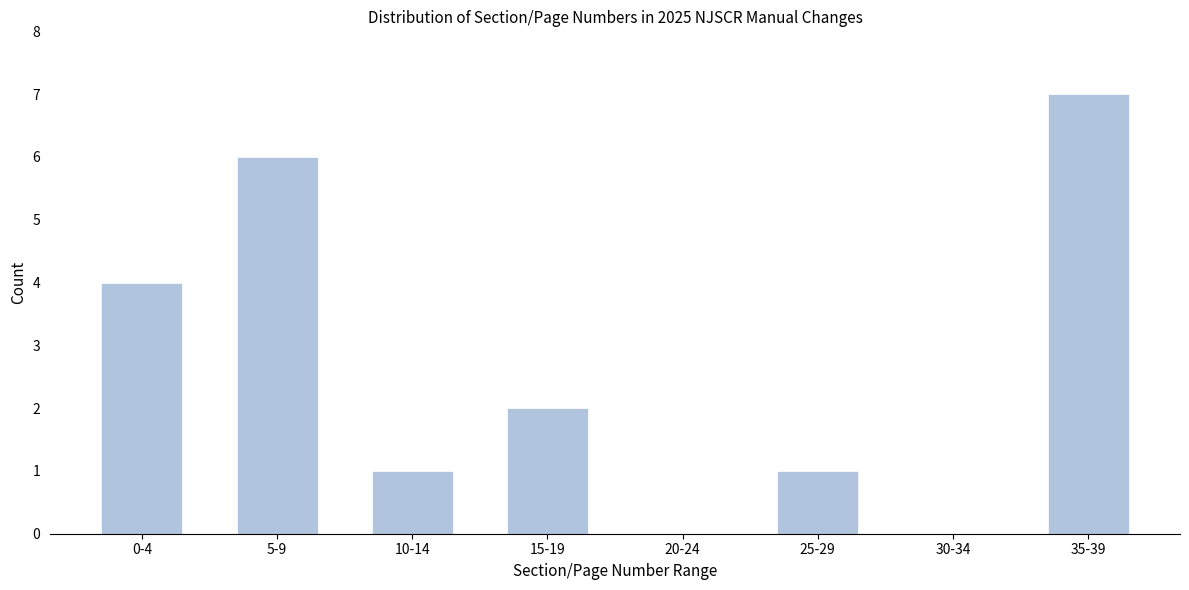

Reading left to right, transcribe all the data shown in this chart.

0-4=4	5-9=6	10-14=1	15-19=2	20-24=0	25-29=1	30-34=0	35-39=7